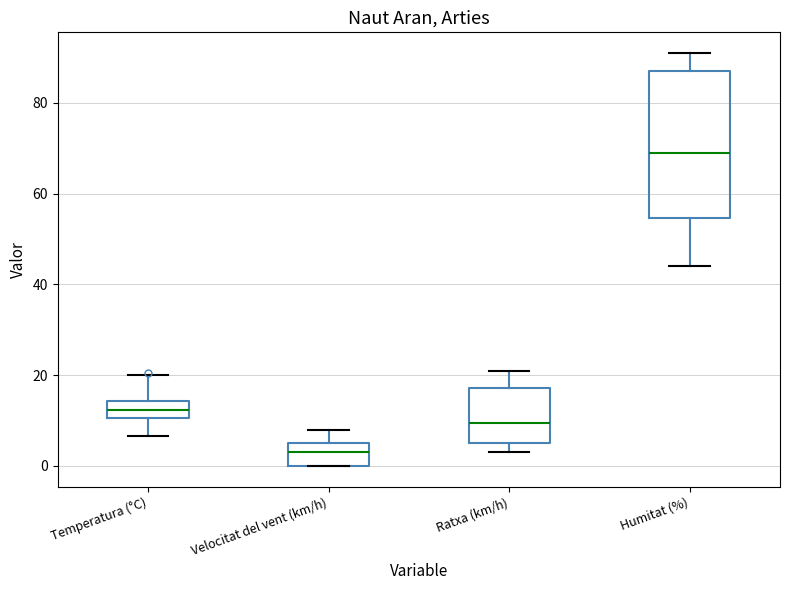

Where is the upper edge of the box for Ratxa (km/h) on the y-axis? The values are not printed on the chart, so give them approximately, as read against the axis.

18